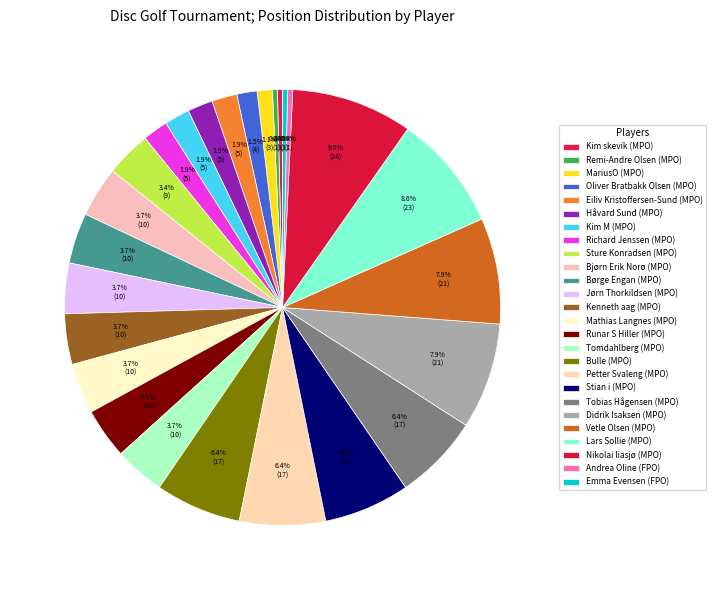

How many segments does this pie chart have?

26